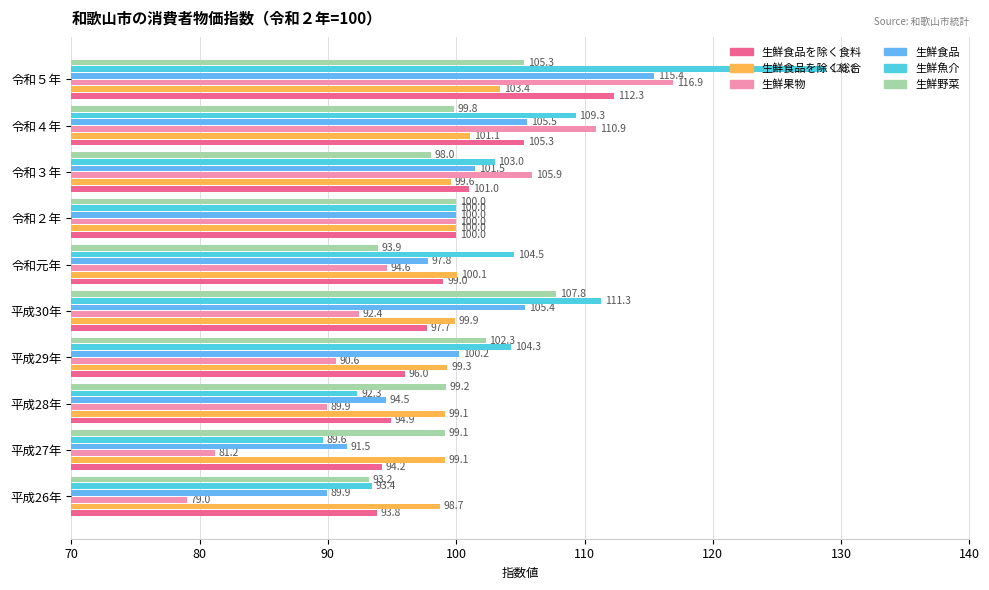

Between 平成27年 and 平成28年, which series saw the biggest shift?

生鮮果物